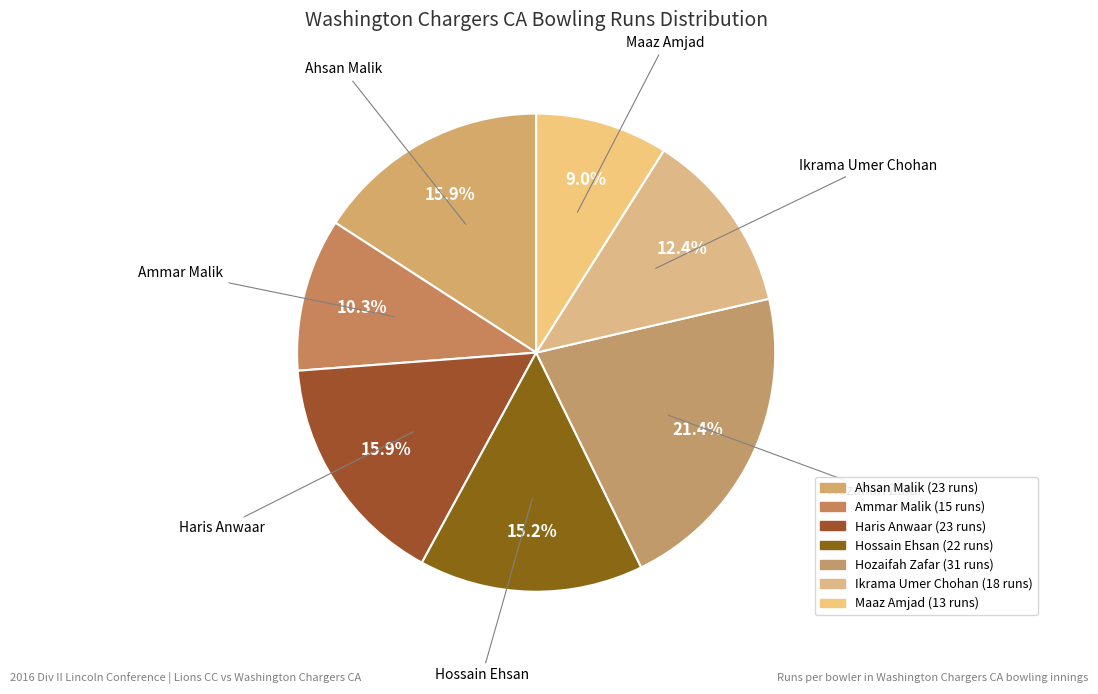

What is the total percentage of Ammar Malik and Ahsan Malik?

26.2%